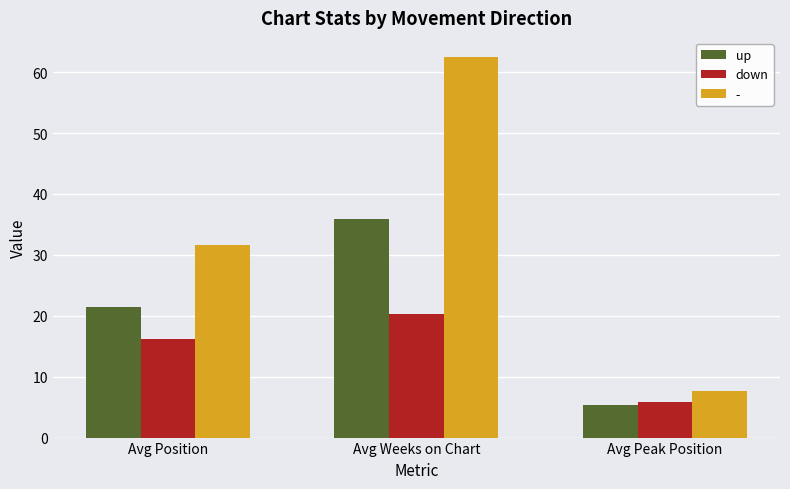

What is the difference between the up values at Avg Weeks on Chart and Avg Peak Position?

30.7